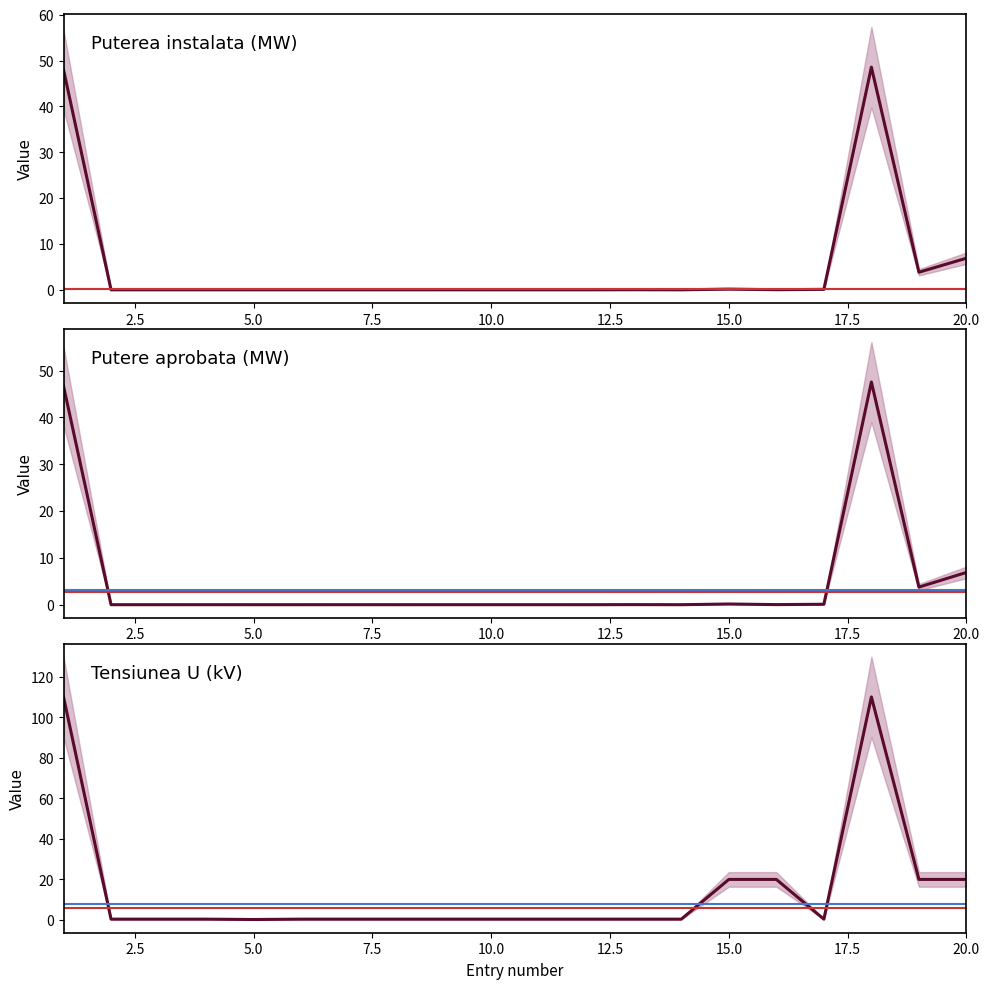

At which category is the sum across all series the highest?

18